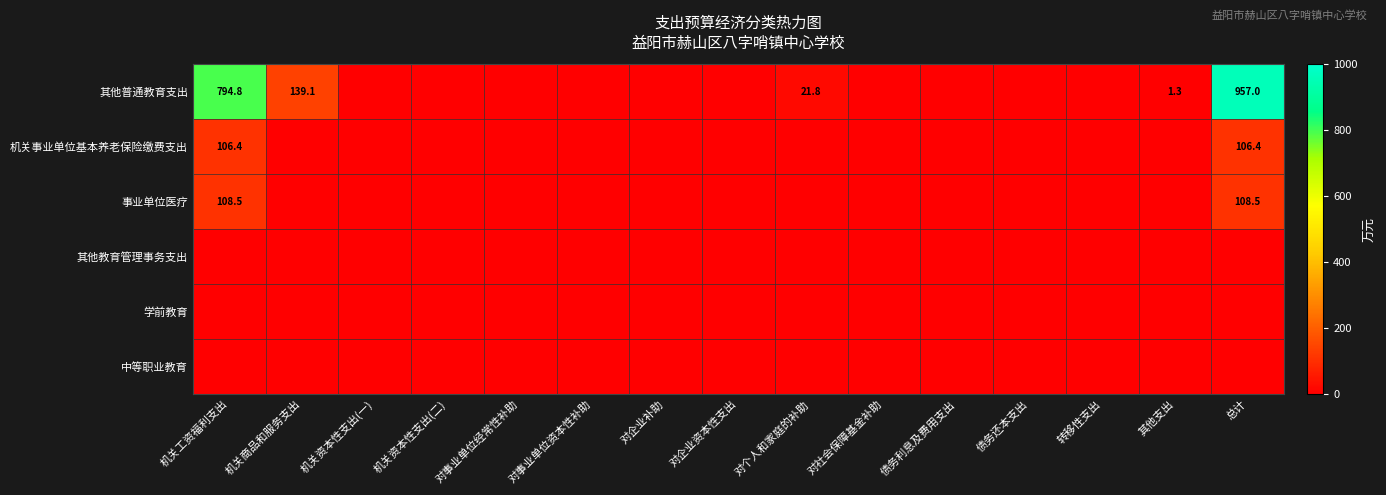

Which category has the highest value across all series?

总计